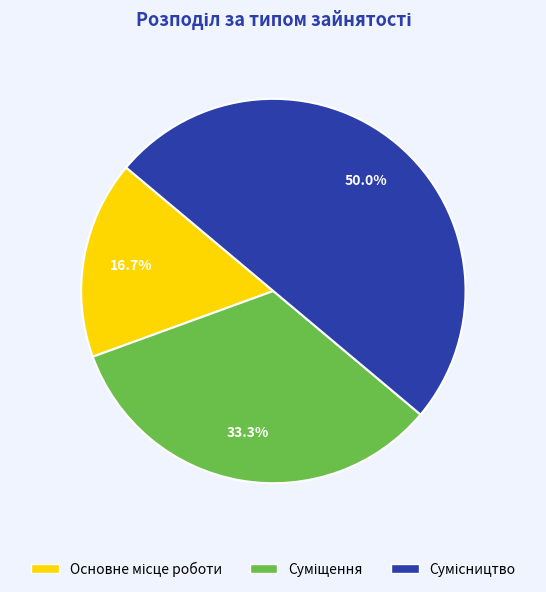

What is the ratio of the value at Сумісництво to the value at Суміщення?

1.5